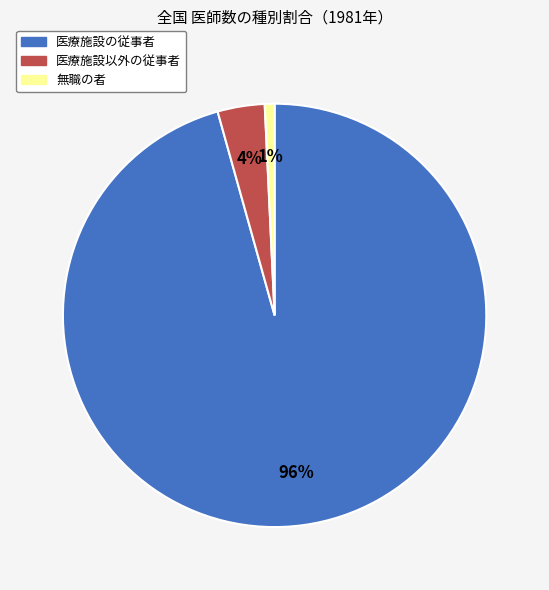

Combined, do 医療施設以外の従事者 and 無職の者 account for over 50%?

No